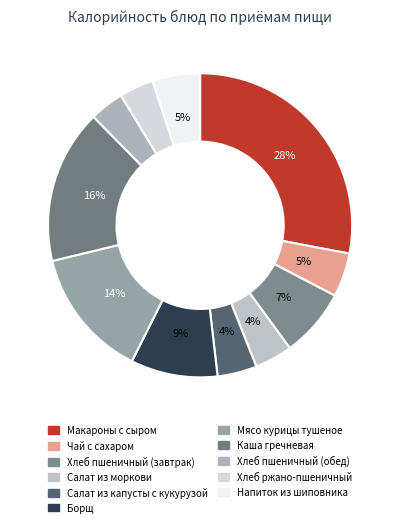

Rank the categories by value from highest to lowest.

Макароны с сыром, Каша гречневая, Мясо курицы тушеное, Борщ, Хлеб пшеничный (завтрак), Напиток из шиповника, Чай с сахаром, Салат из капусты с кукурузой, Салат из моркови, Хлеб пшеничный (обед), Хлеб ржано-пшеничный